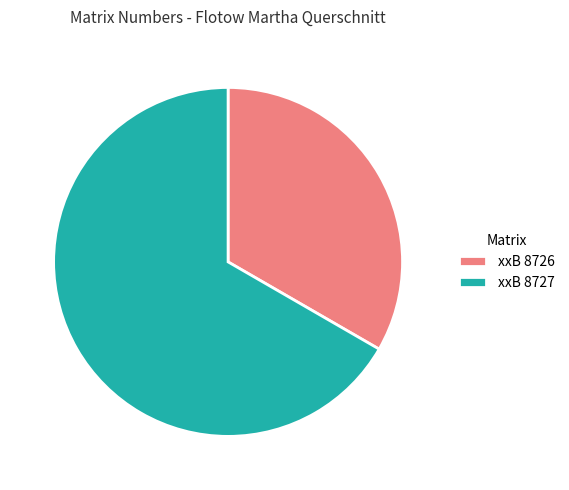

Do xxB 8726 and xxB 8727 together represent more than half of the pie?

Yes